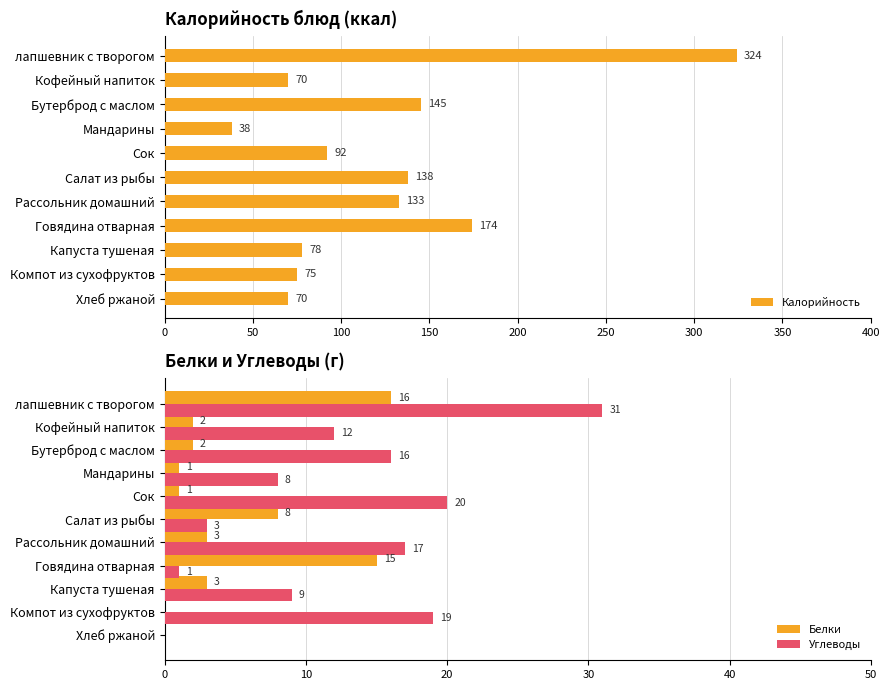

Reading left to right, extract all data points from this chart.

Калорийность: 324	70	145	38	92	138	133	174	78	75	70
Белки: 16	2	2	1	1	8	3	15	3	0	0
Углеводы: 31	12	16	8	20	3	17	1	9	19	0